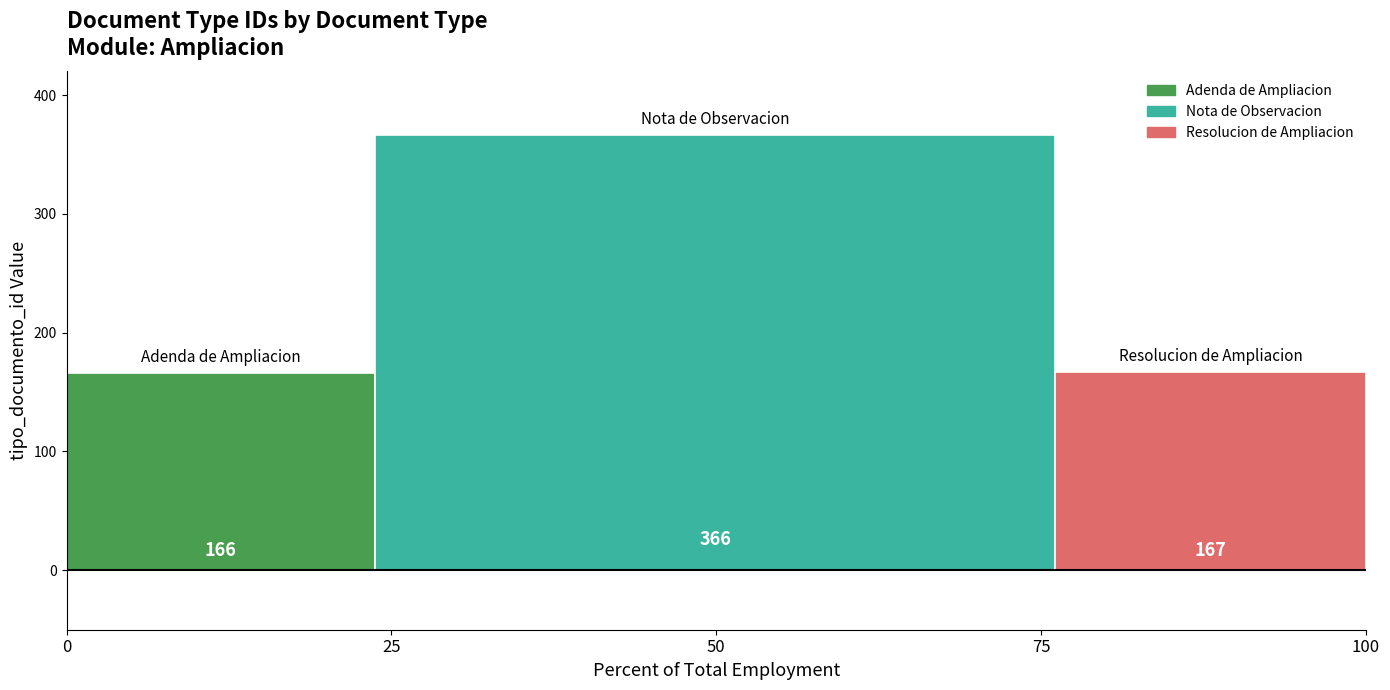

What is the maximum value shown in the chart?

366